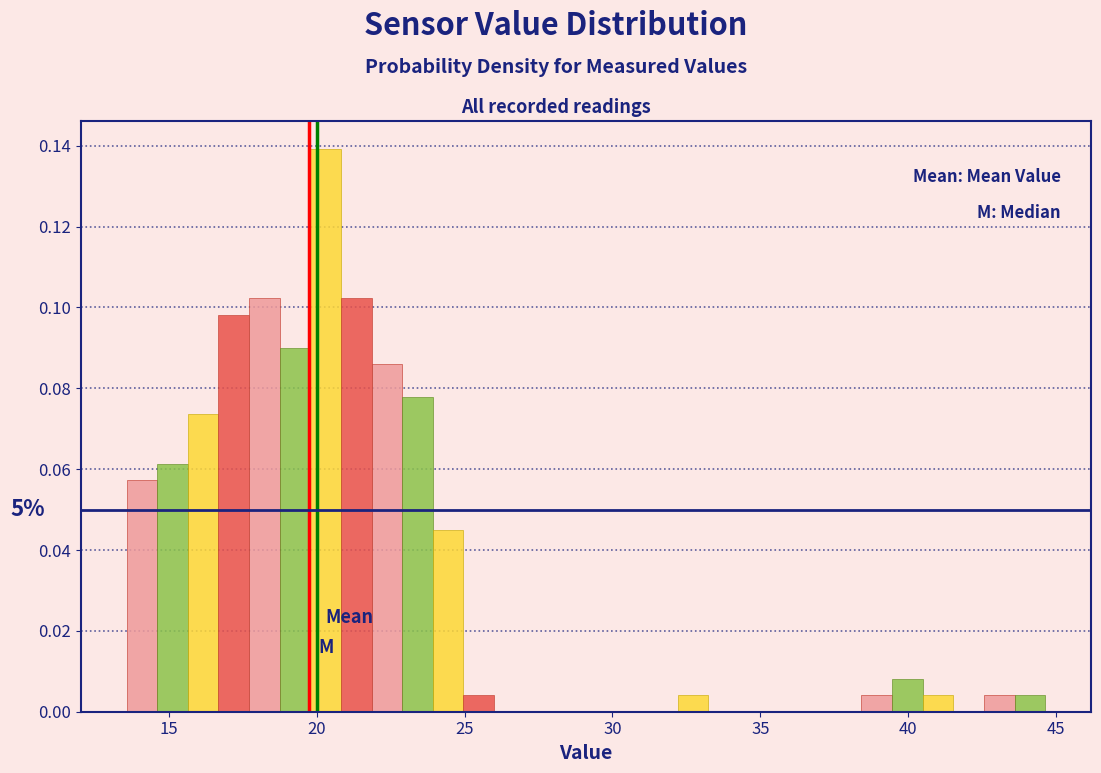

Around what value on the x-axis is the tallest bar? Give the approximate position of its centre, as read against the axis.

20.5